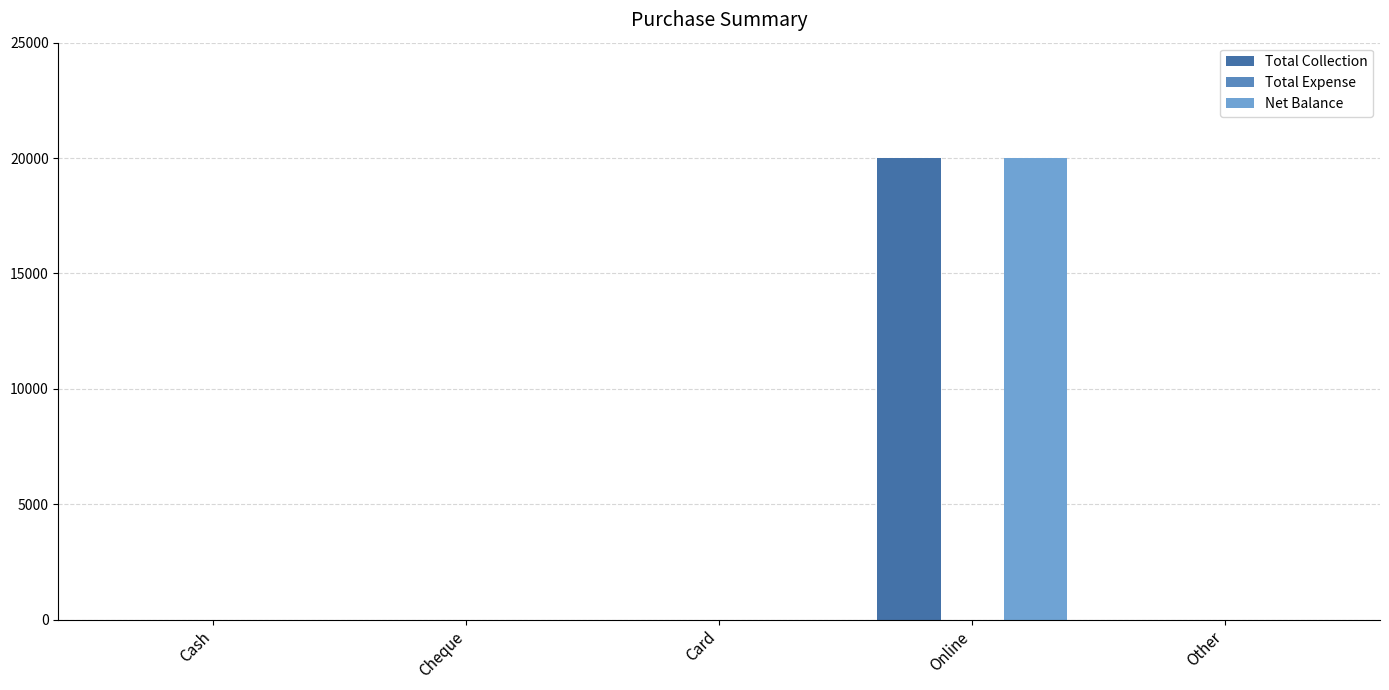

Between Cash and Cheque, which is larger?

Cash